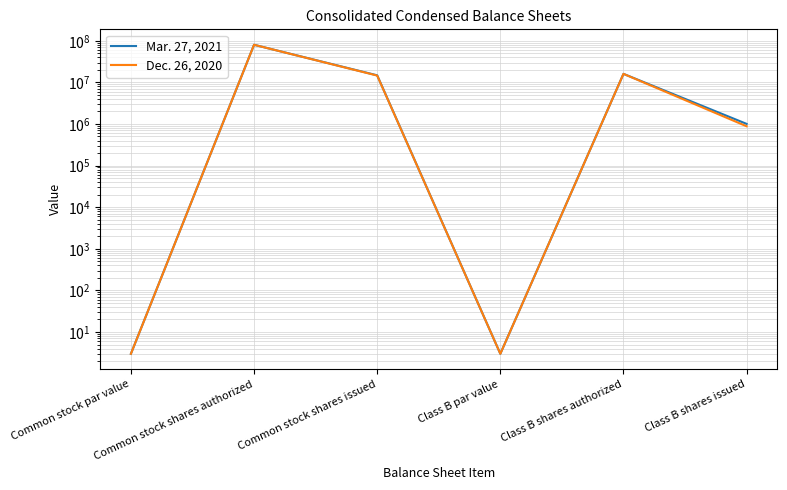

Which label corresponds to the largest value in the chart?

Common stock shares authorized